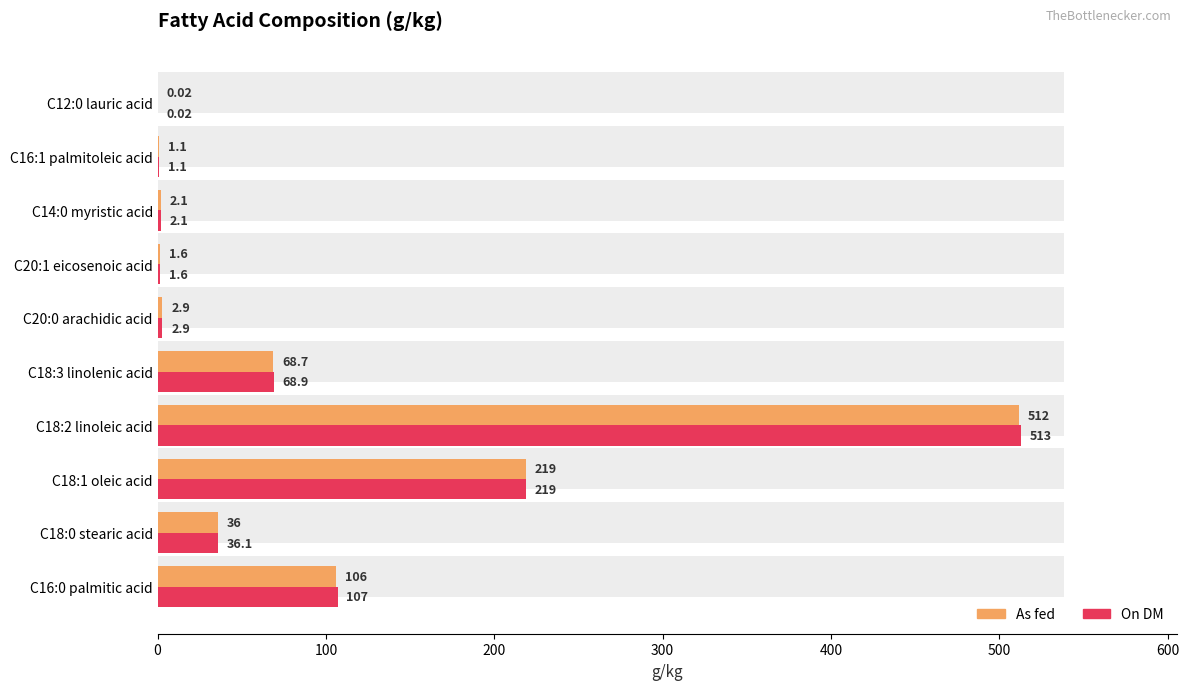

What are all the series names shown in the legend?

As fed, On DM